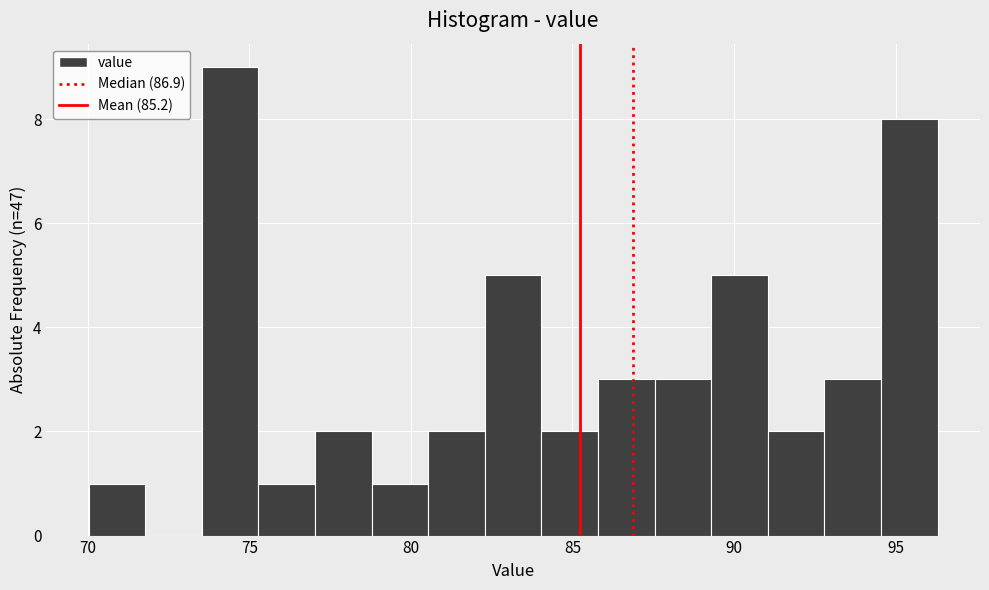

Around what value on the x-axis is the tallest bar? Give the approximate position of its centre, as read against the axis.

74.5